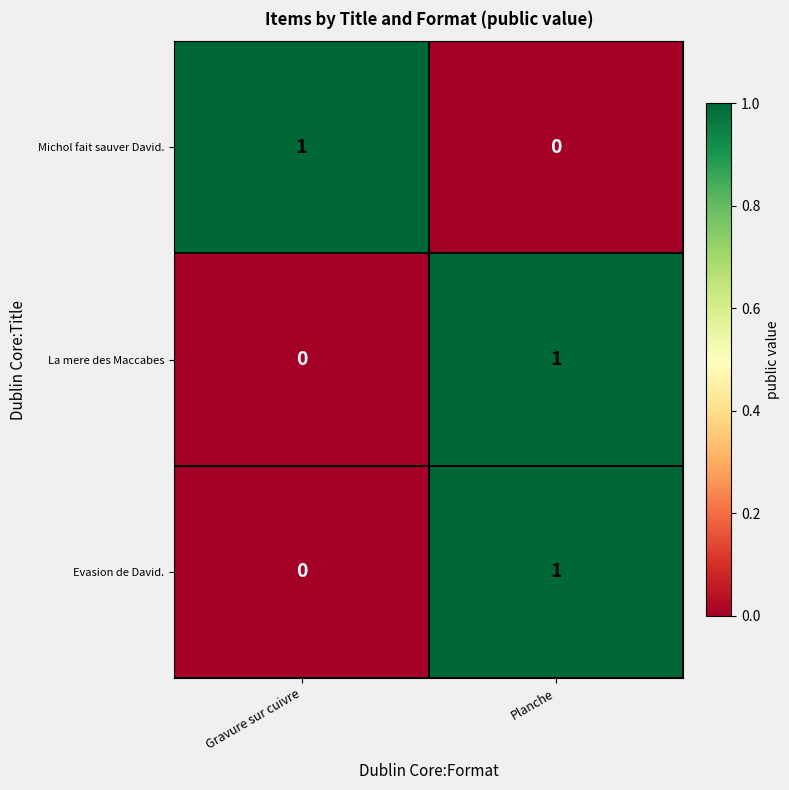

At which category is the sum across all series the highest?

Planche